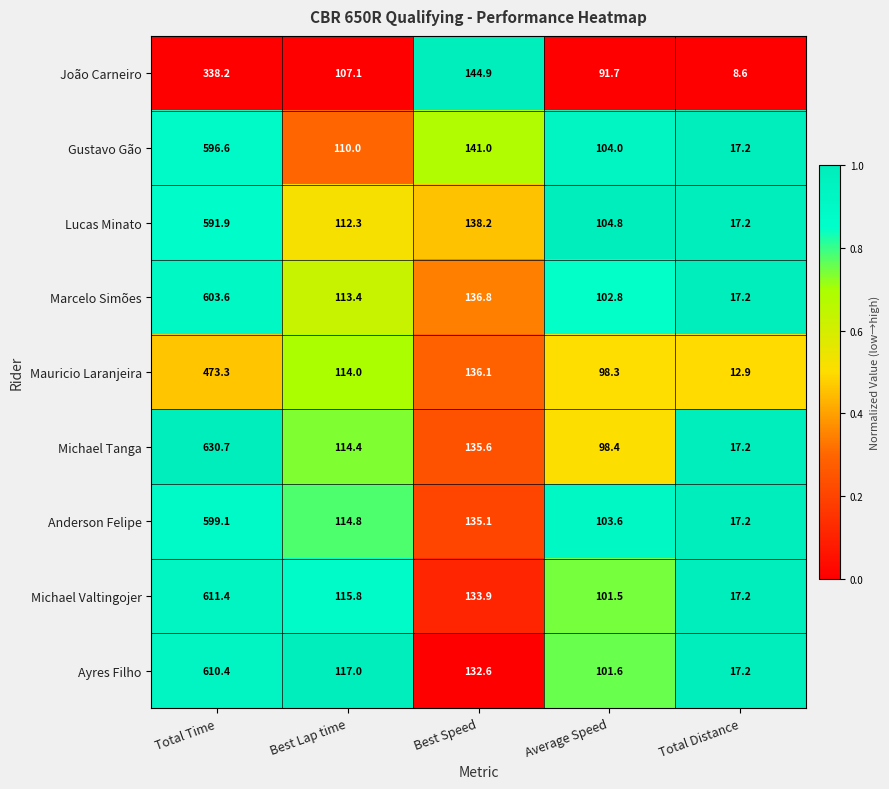

At which category is the sum across all series the highest?

Total Time